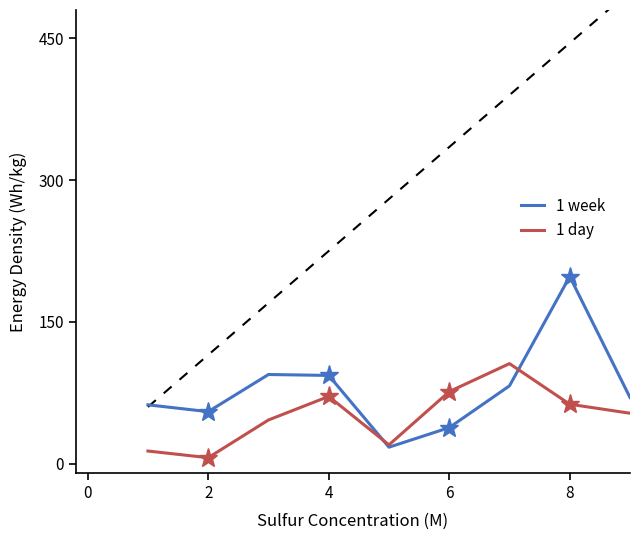

Which series ends up on top after the final intersection of 1 week and 1 day?

1 week